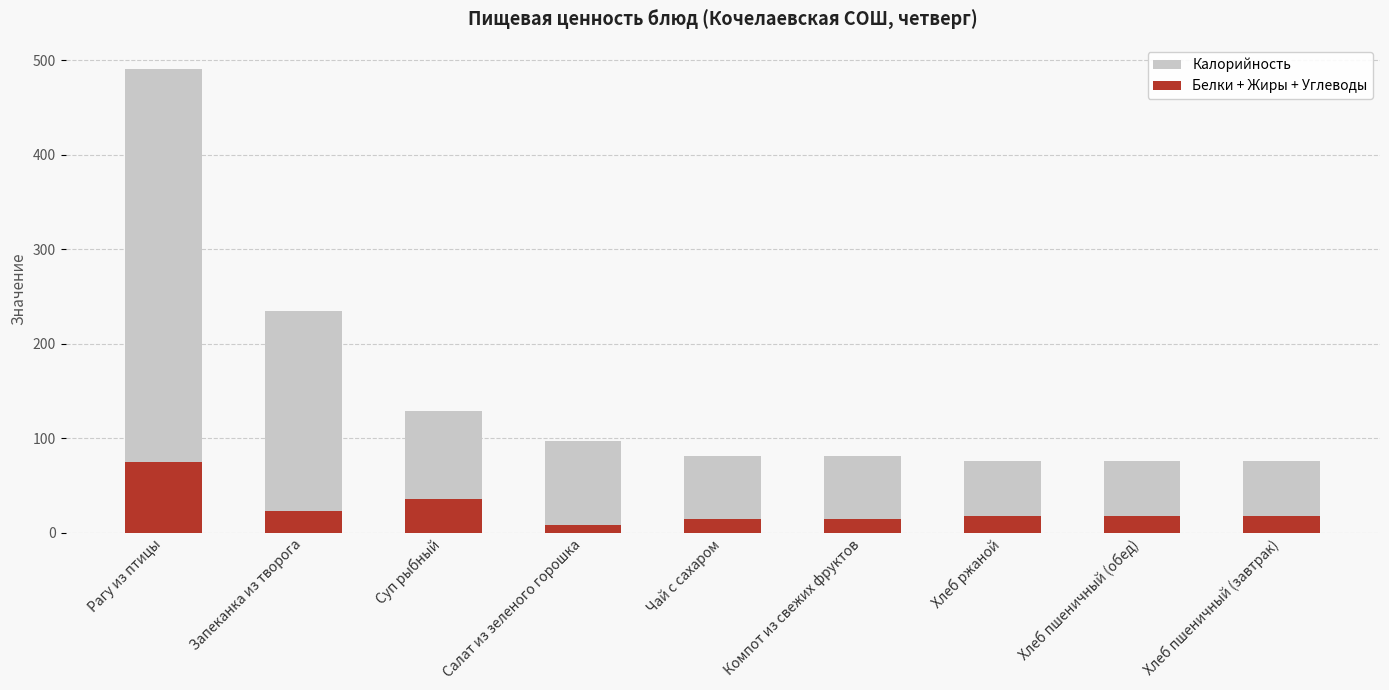

Where is Калорийность nearest to the value 283?

Запеканка из творога